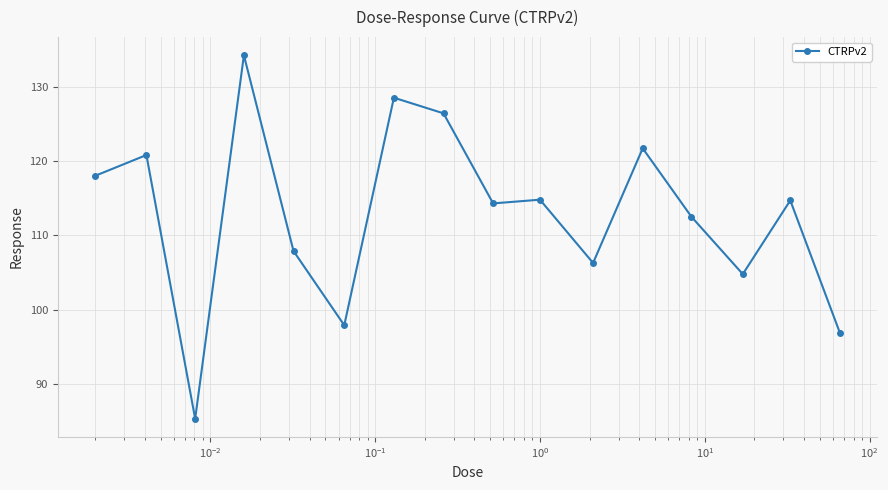

What is the minimum value shown in the chart?

85.4